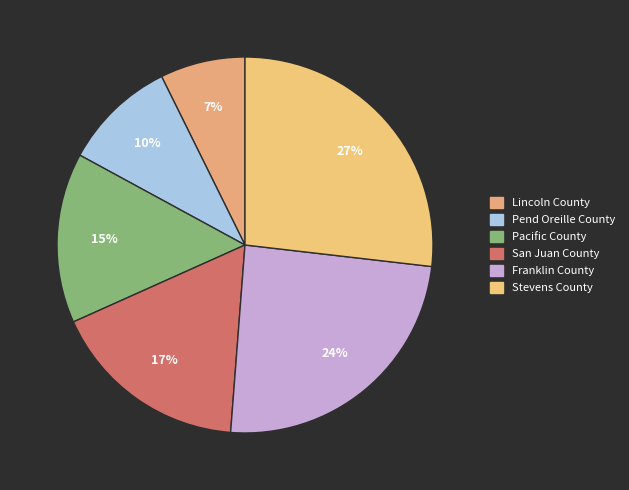

How many slices are in this pie chart?

6